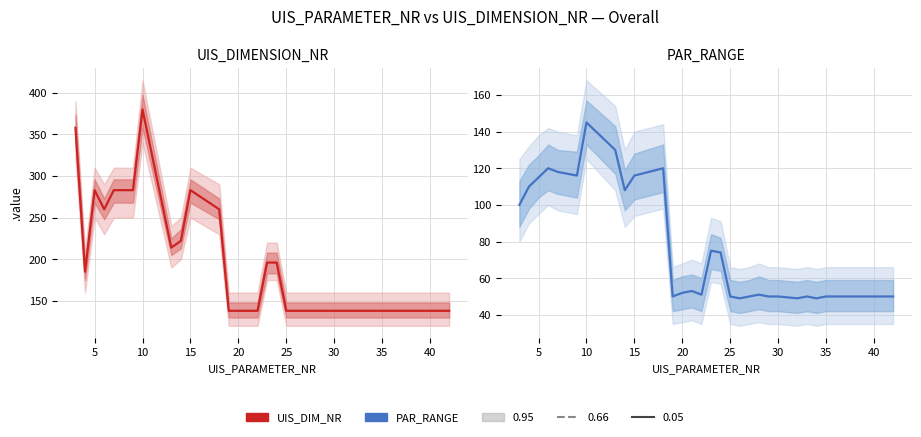

What is the value of the 15th point from the left?

138